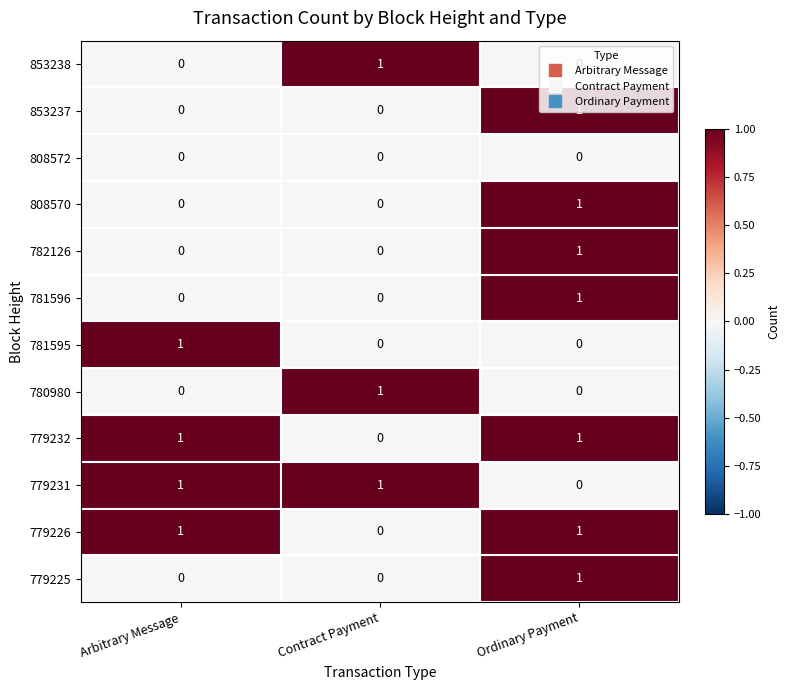

The 779225 series shows 0 at Contract Payment. True or false?

True